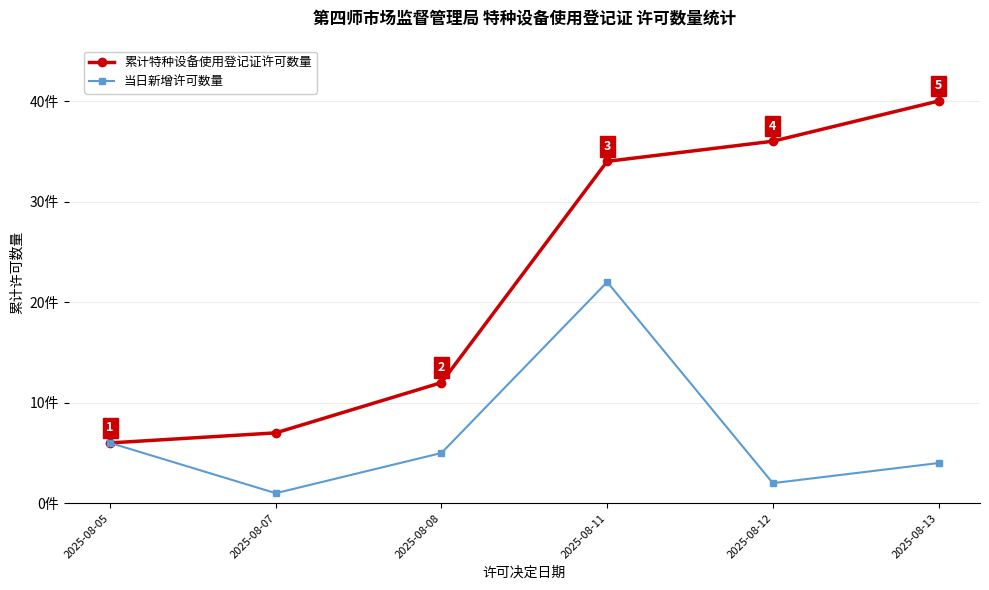

At 2025-08-12, list the series in order from smallest to largest.

当日新增许可数量, 累计特种设备使用登记证许可数量